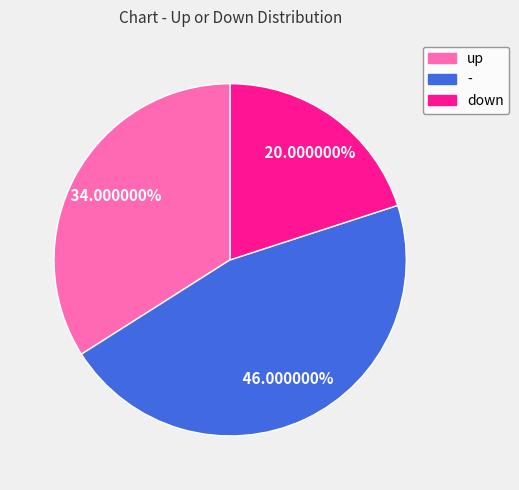

To the nearest percent, what portion does - represent?

46%